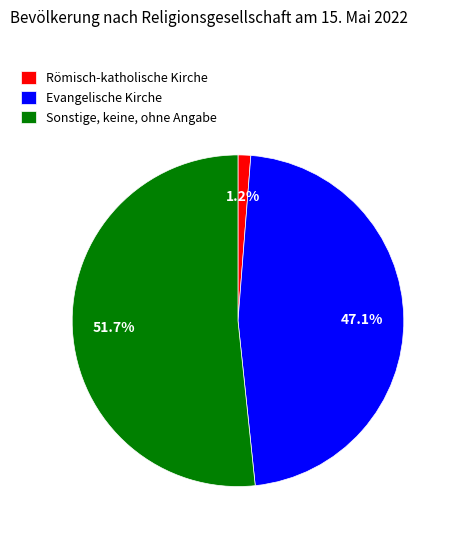

How many slices are in this pie chart?

3